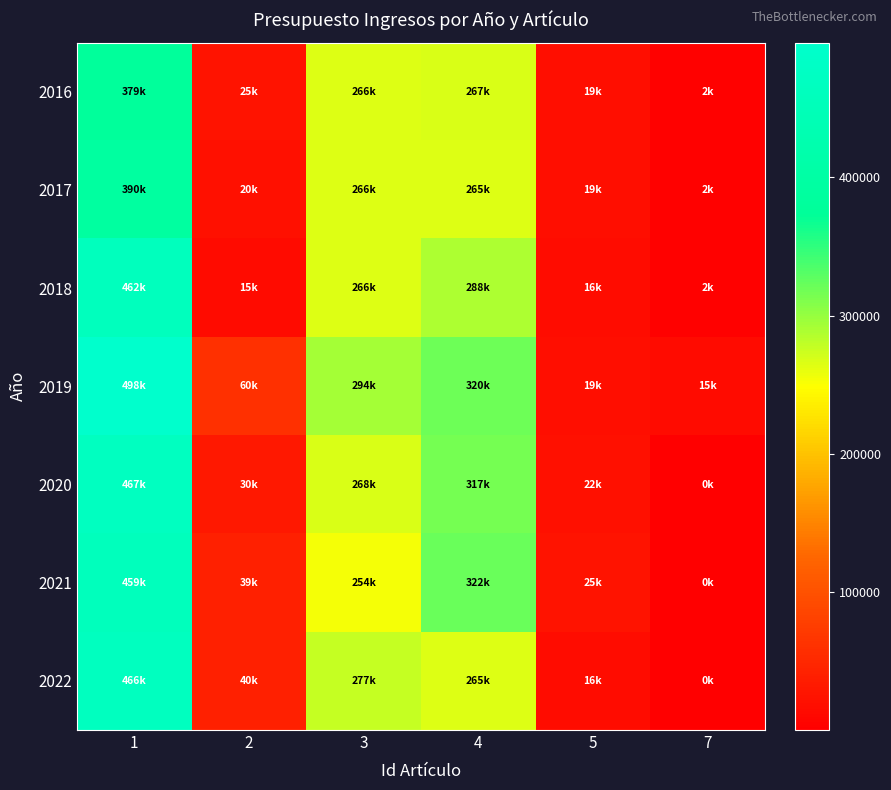

Reading left to right, what are all the values shown in this chart?

2016: 1=378541.0	2=25000.0	3=265627.0	4=266600.0	5=19400.0	7=2500.0
2017: 1=390257.0	2=20000.0	3=265577.0	4=265300.0	5=19400.0	7=2500.0
2018: 1=461500.0	2=15000.0	3=265677.0	4=288450.0	5=16280.0	7=2500.0
2019: 1=497500.0	2=60000.0	3=293577.0	4=320156.9	5=18980.0	7=14802.0
2020: 1=467000.0	2=30000.0	3=268237.6	4=316900.0	5=21500.0	7=500.0
2021: 1=459000.0	2=39487.1	3=254377.6	4=321900.0	5=24800.0	7=500.0
2022: 1=466000.0	2=40000.0	3=277294.3	4=265300.0	5=16100.0	7=500.0